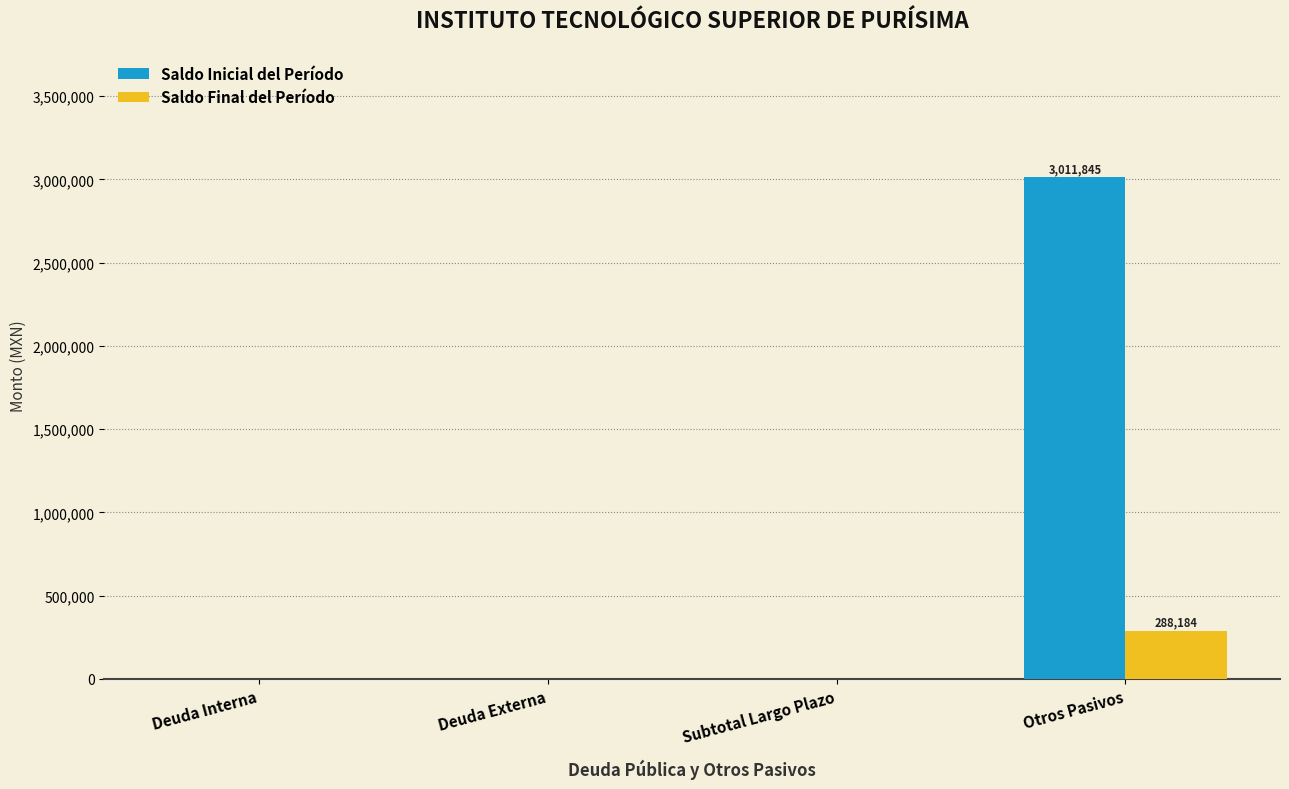

How many data points in Saldo Inicial del Período are above 0?

1